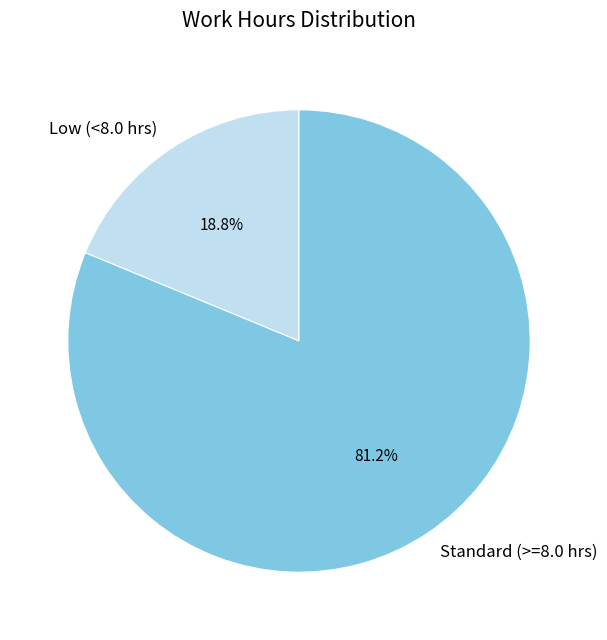

Rank the categories by value from lowest to highest.

Low (<8.0 hrs), Standard (>=8.0 hrs)